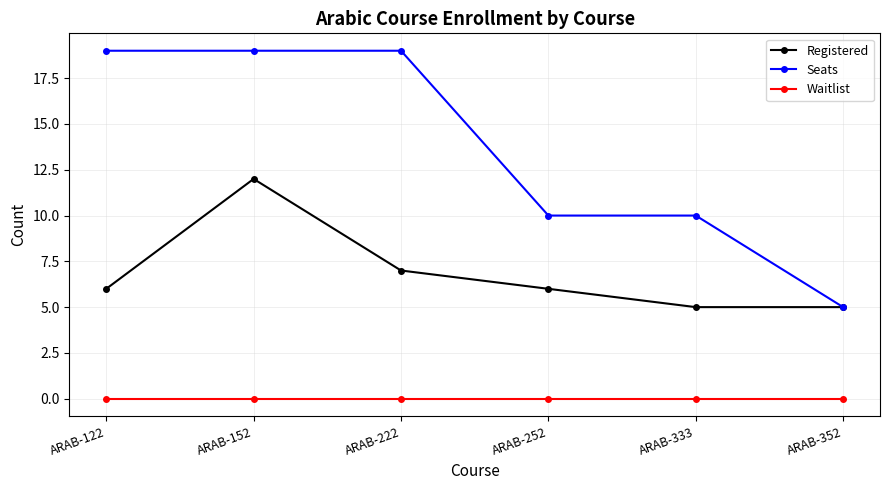

What is the value of the Seats point at the 3rd from the left?

19